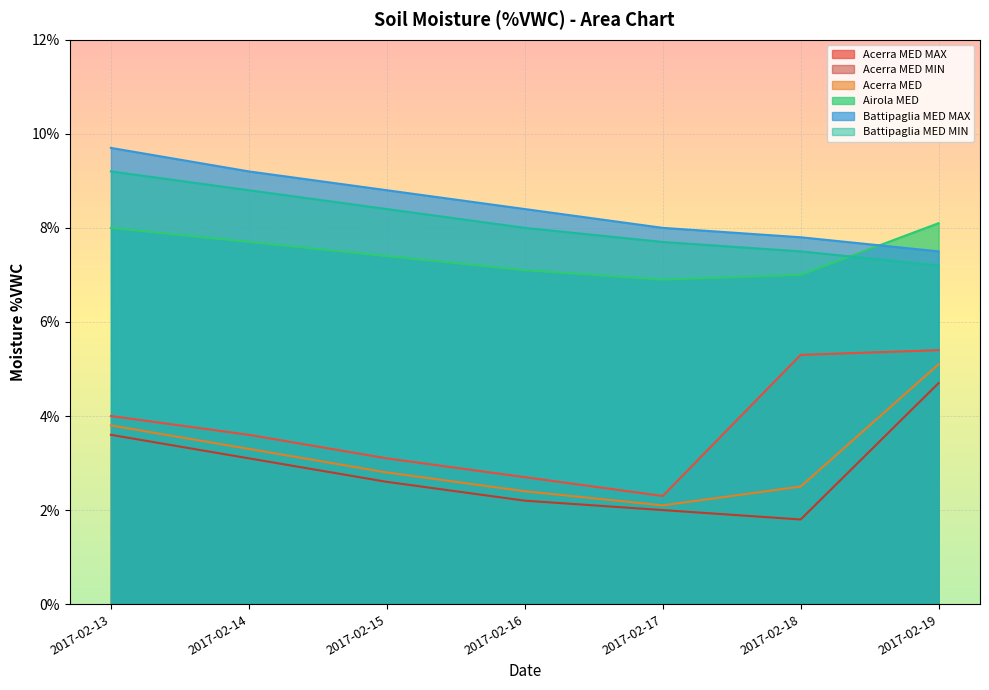

True or false: Acerra MED and Acerra MED MIN cross at least once.

False